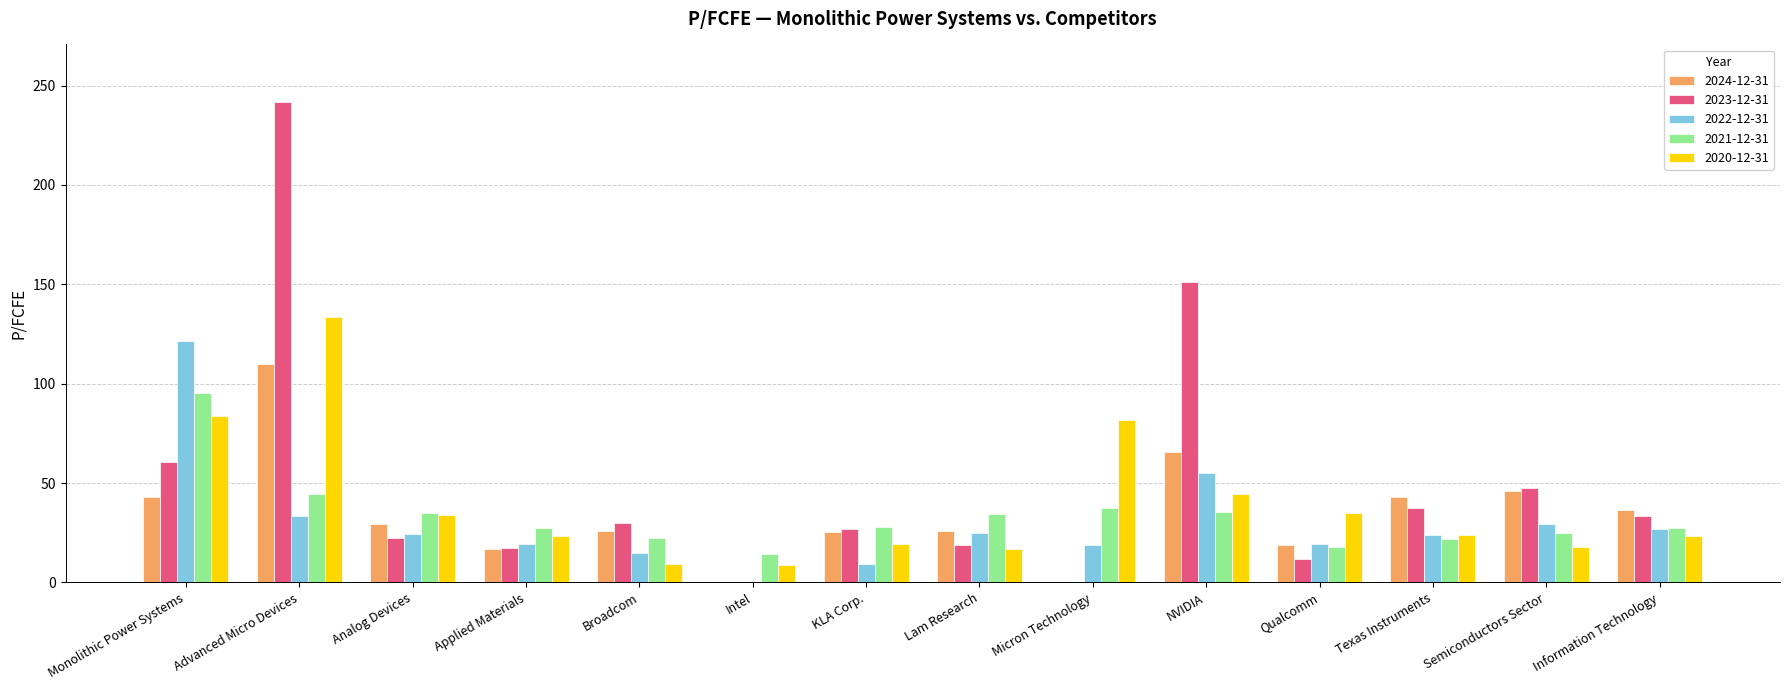

What is the average value of the 2020-12-31 series?

39.6